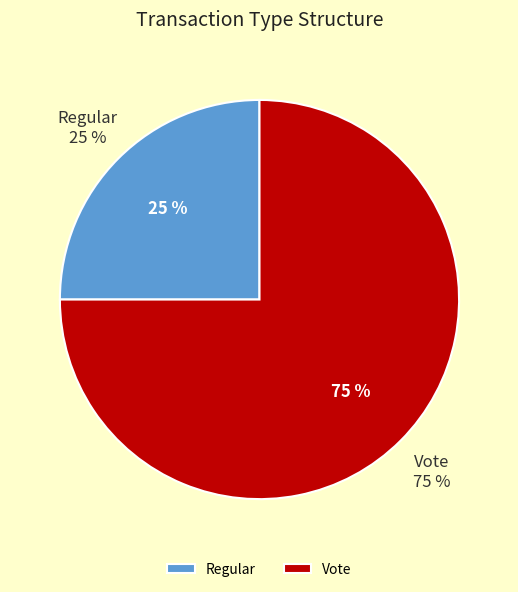

Is it true that Vote is 75% of the pie?

True